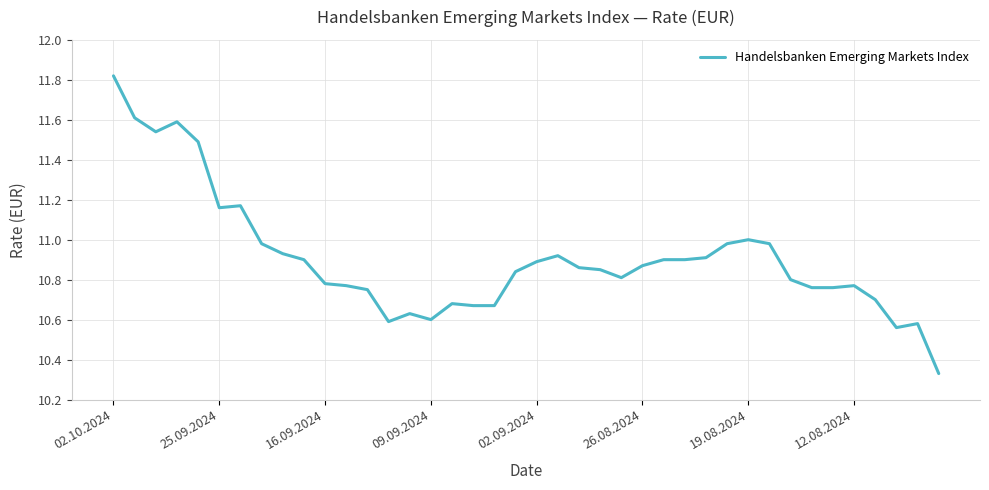

Reading left to right, list all the values displayed in this chart.

11.8	11.6	11.5	11.6	11.5	11.2	11.2	11.0	10.9	10.9	10.8	10.8	10.8	10.6	10.6	10.6	10.7	10.7	10.7	10.8	10.9	10.9	10.9	10.8	10.8	10.9	10.9	10.9	10.9	11.0	11.0	11.0	10.8	10.8	10.8	10.8	10.7	10.6	10.6	10.3